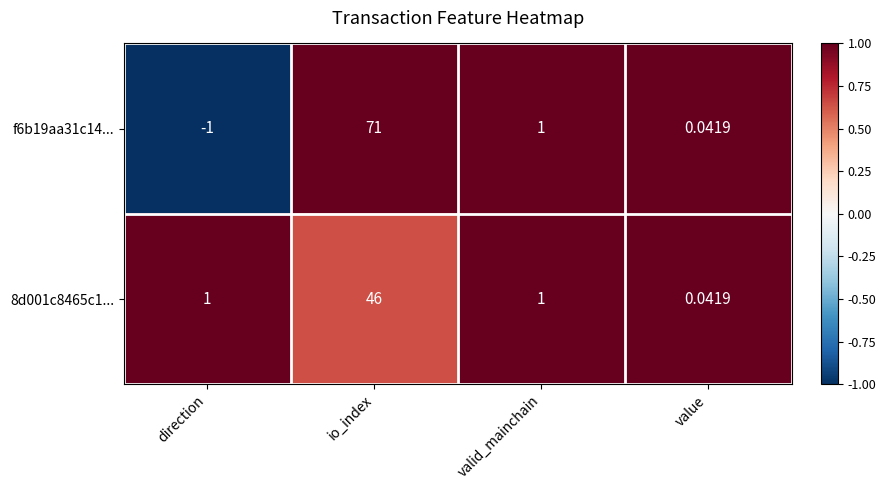

List the labels in order of f6b19aa31c14... value, largest first.

io_index, valid_mainchain, value, direction